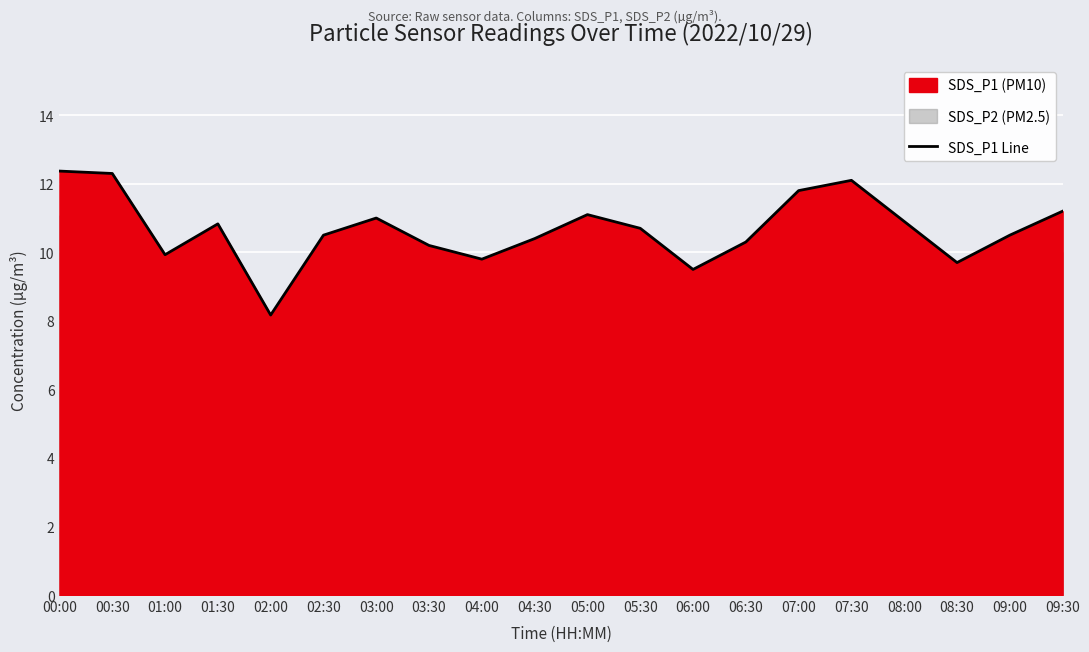

What is the lowest value of the SDS_P1 Line series?

8.2